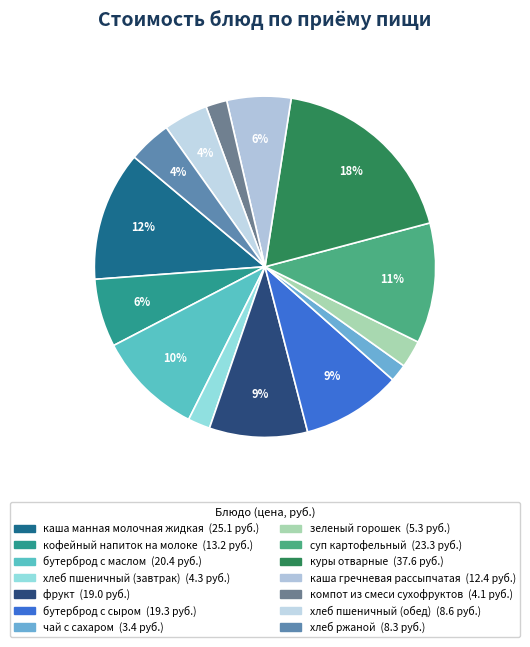

What is the change in value from кофейный напиток на молоке to каша гречневая рассыпчатая?

-0.8